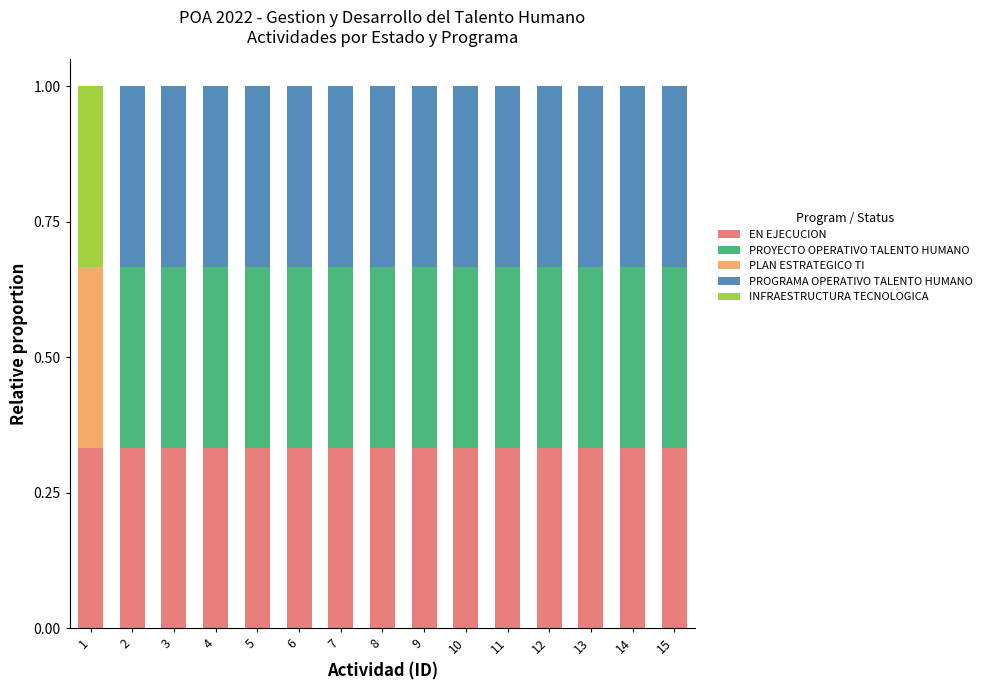

What is the sum of all EN EJECUCION values?

5.0